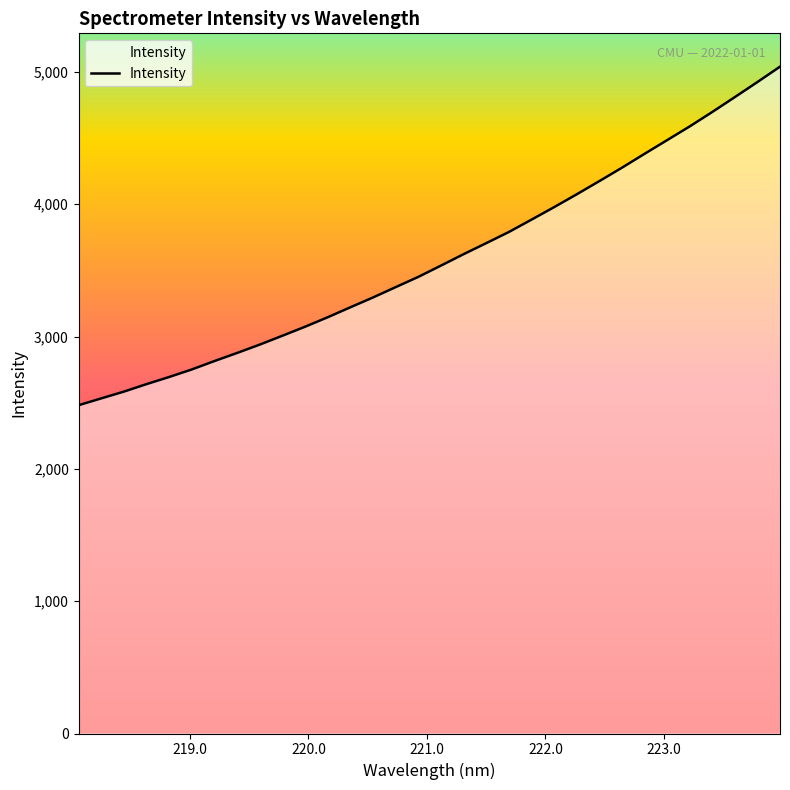

What is the maximum value shown in the chart?

5040.2